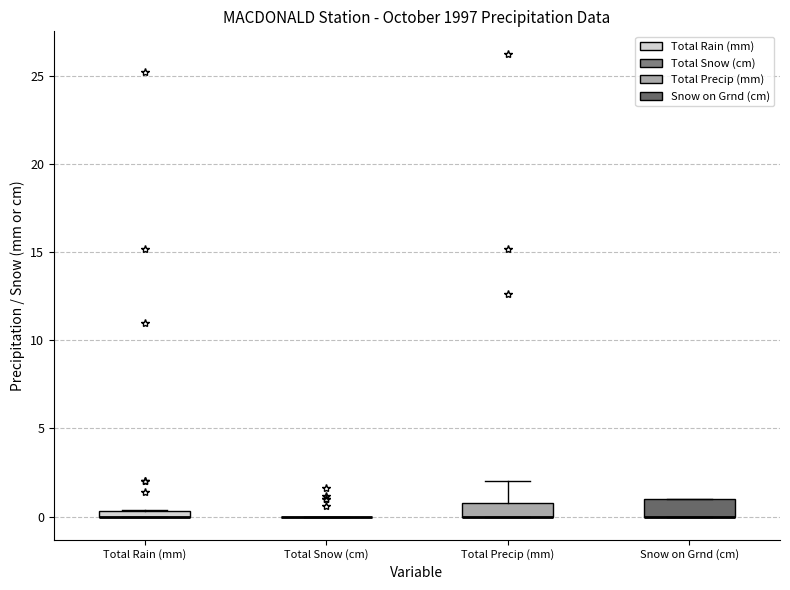

Where is the lower edge of the box for Total Precip (mm) on the y-axis? The values are not printed on the chart, so give them approximately, as read against the axis.

0.0